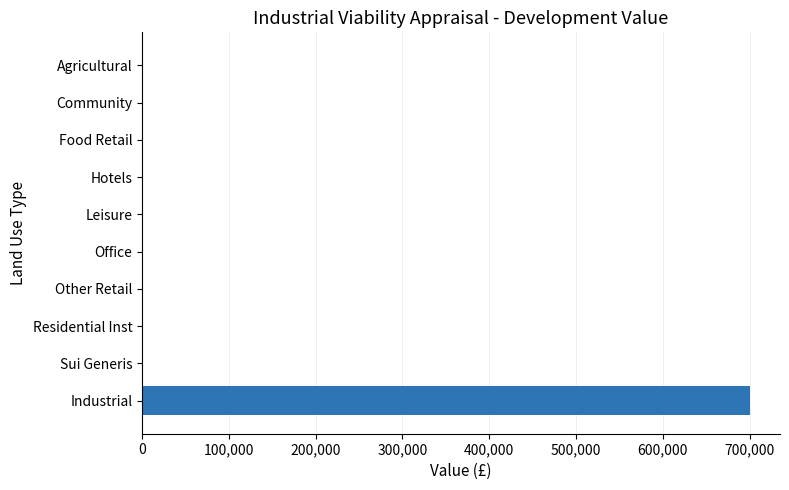

True or false: the data shows -306773 at Community.

False